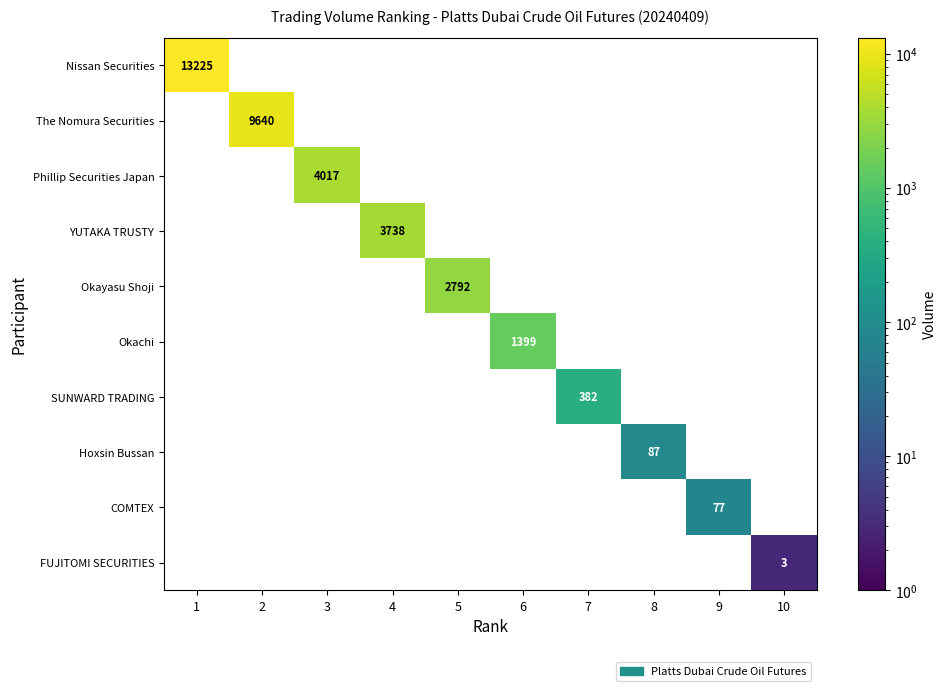

Is it true that Okachi equals 0 at 2?

True